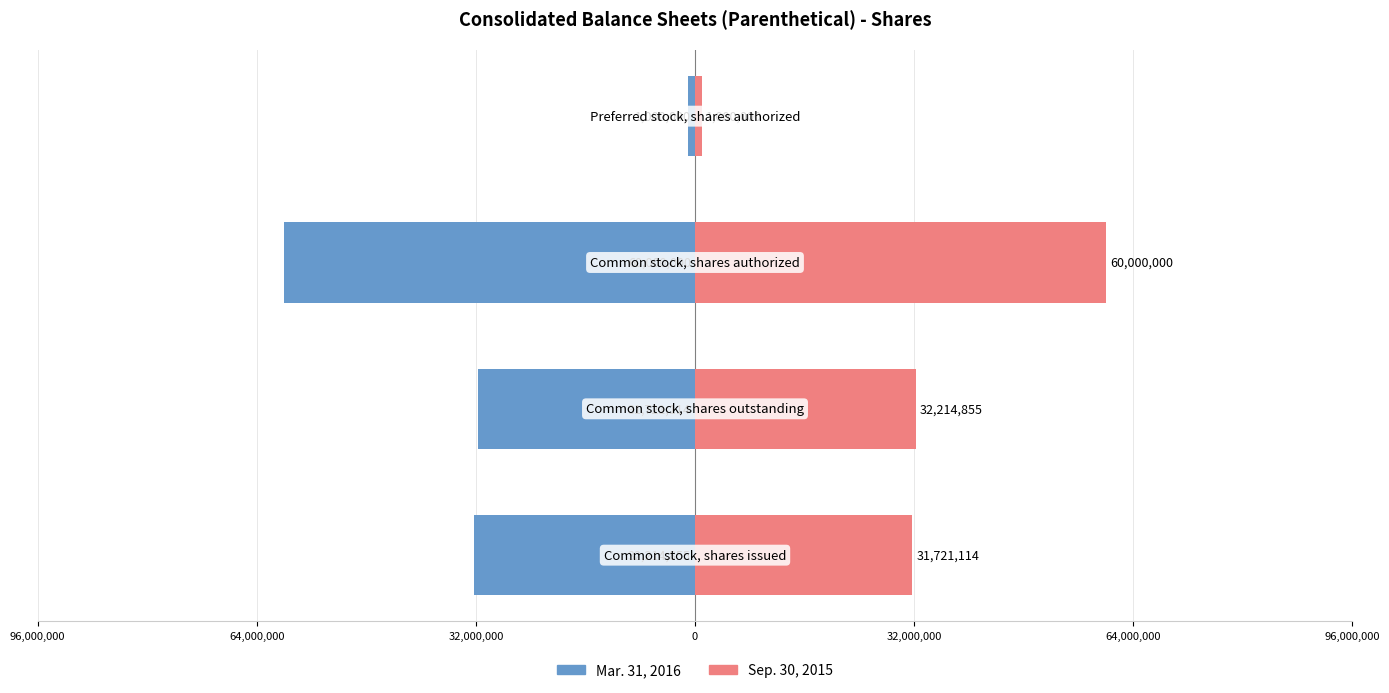

How many bars are there in each group?

2